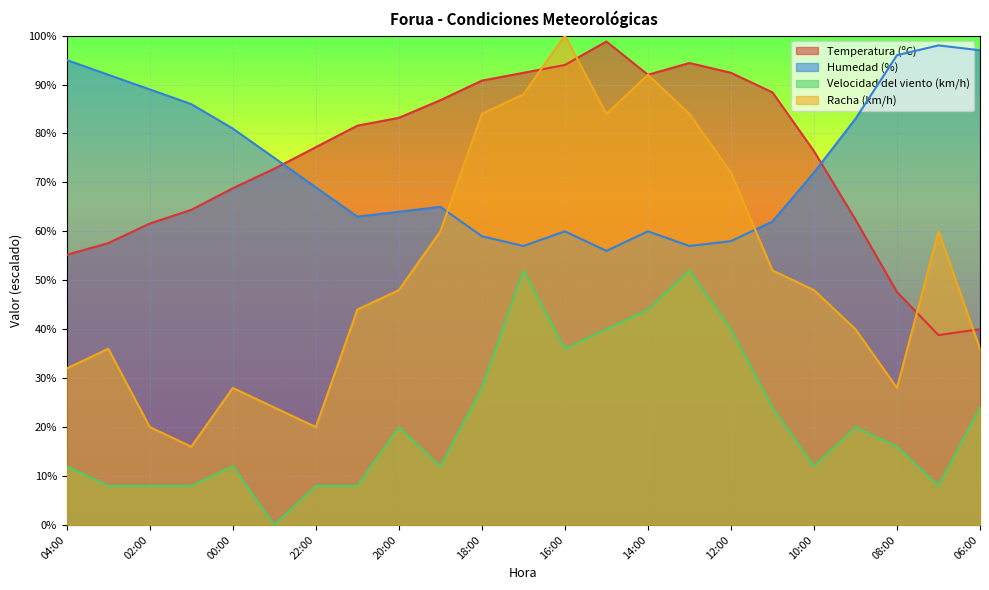

Is it true that Velocidad del viento (km/h) equals 1.9 at 22:00?

False